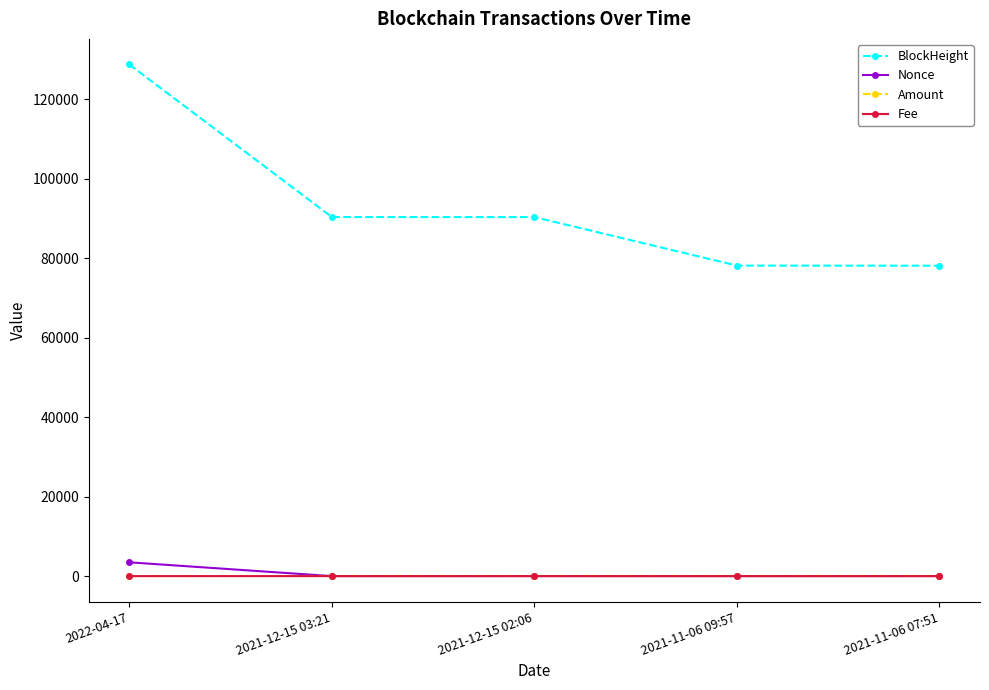

What is the sum of all Fee values?

0.1